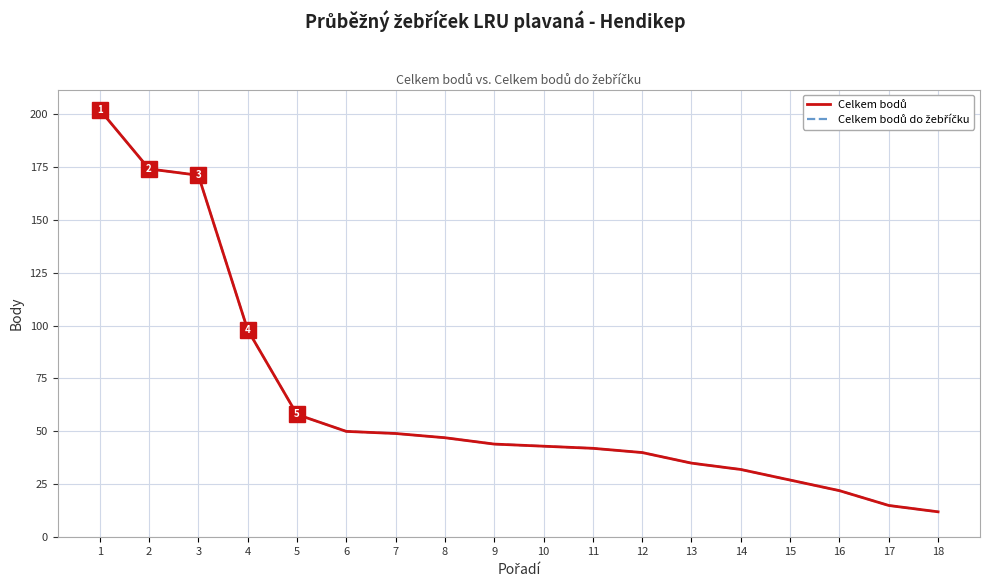

What is the maximum value for Celkem bodů?

202